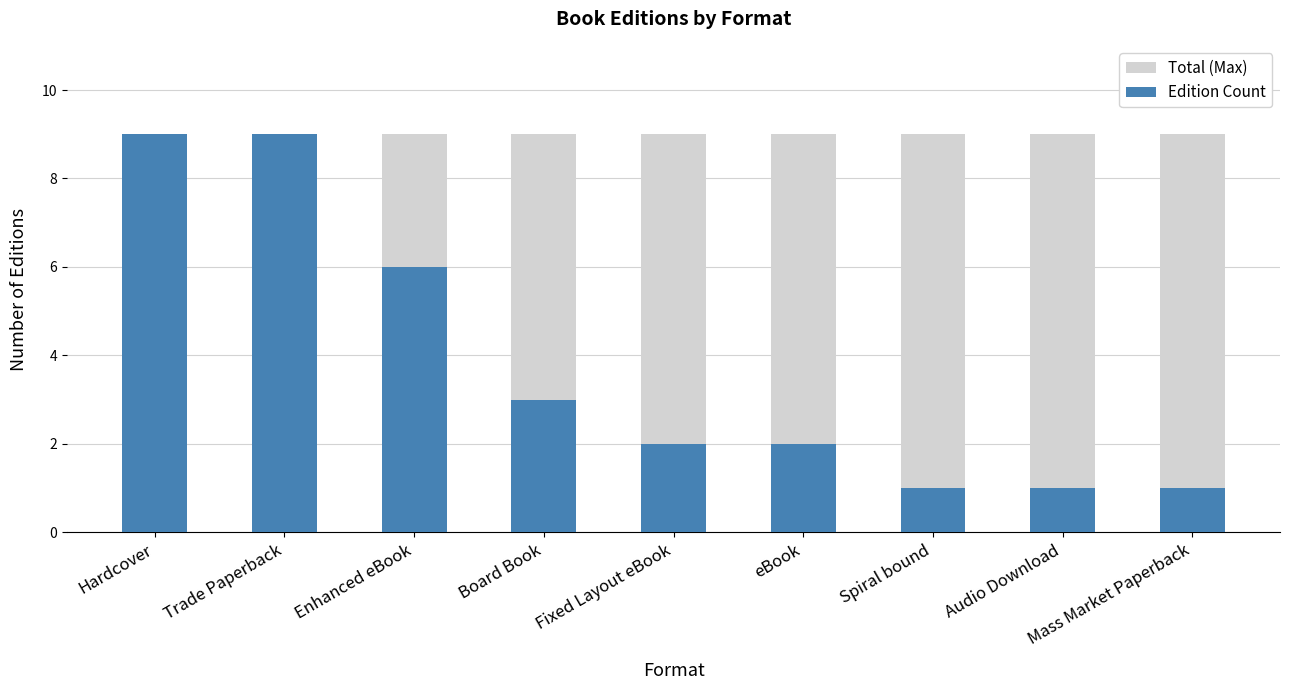

Where is Edition Count nearest to the value 5?

Enhanced eBook